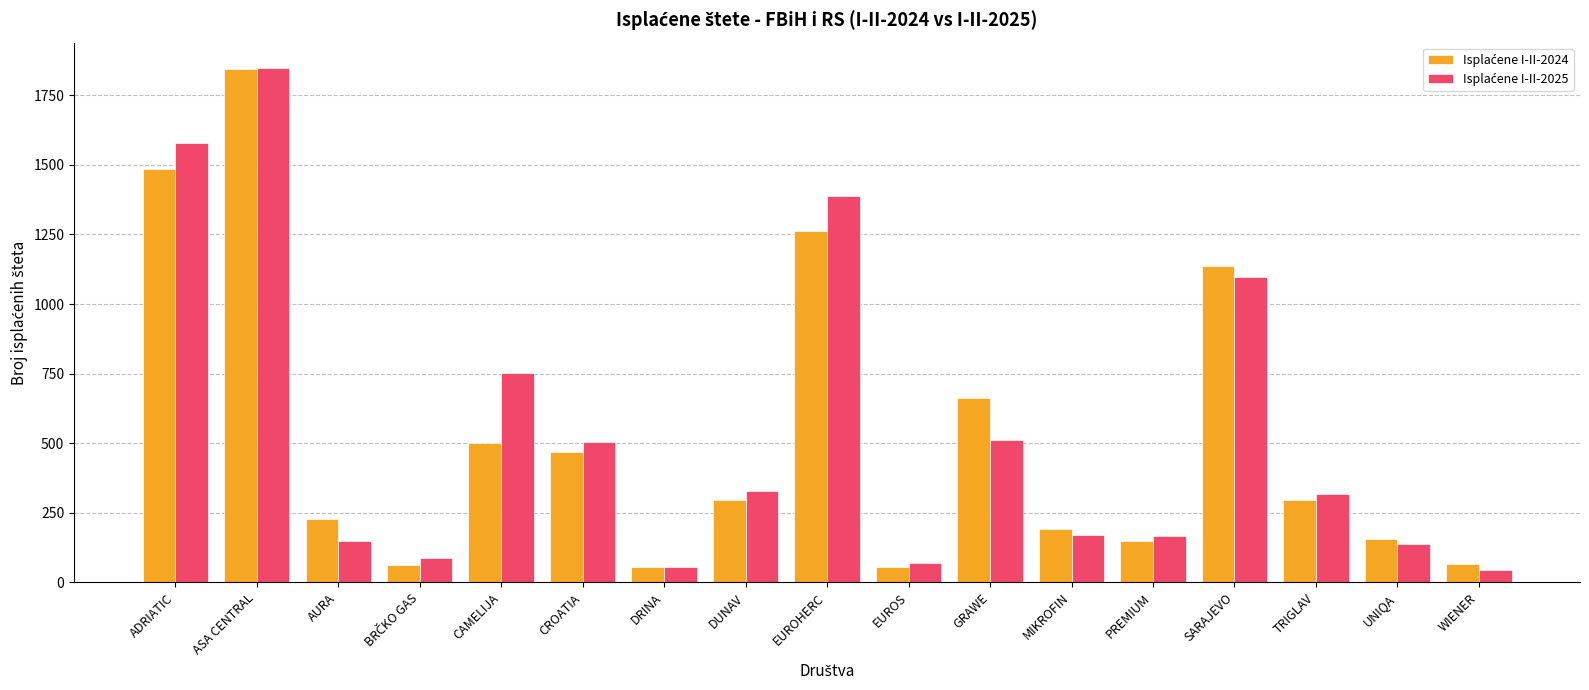

What is the total value across all series at AURA?

379